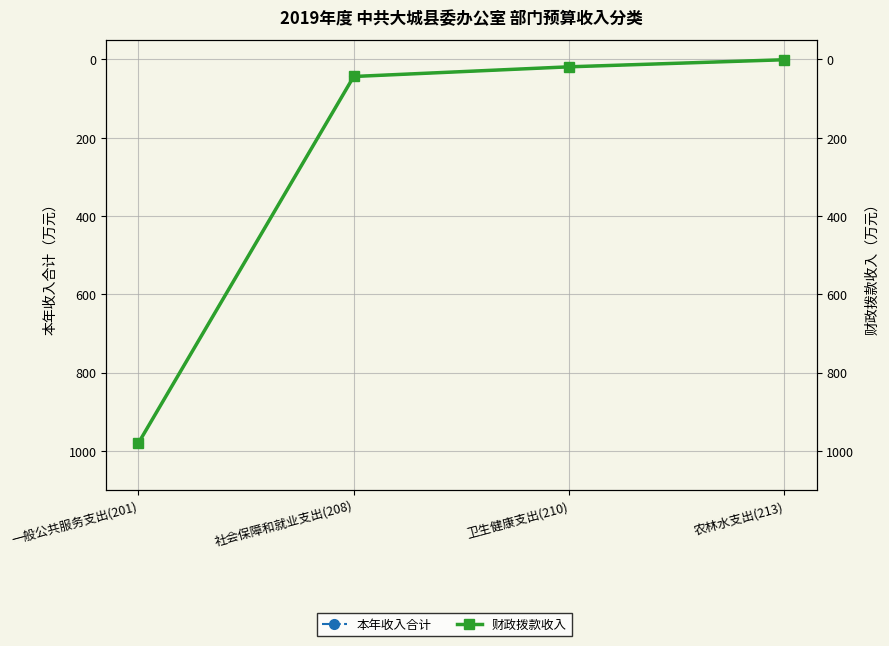

Read the 本年收入合计 value at 农林水支出(213).

0.6